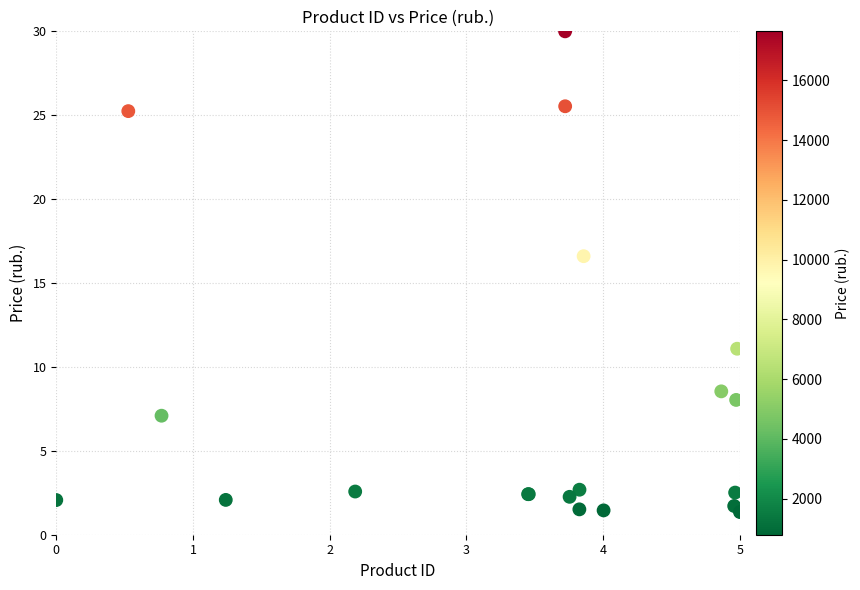

What Y value in the scatter plot is closest to 15?

16.6